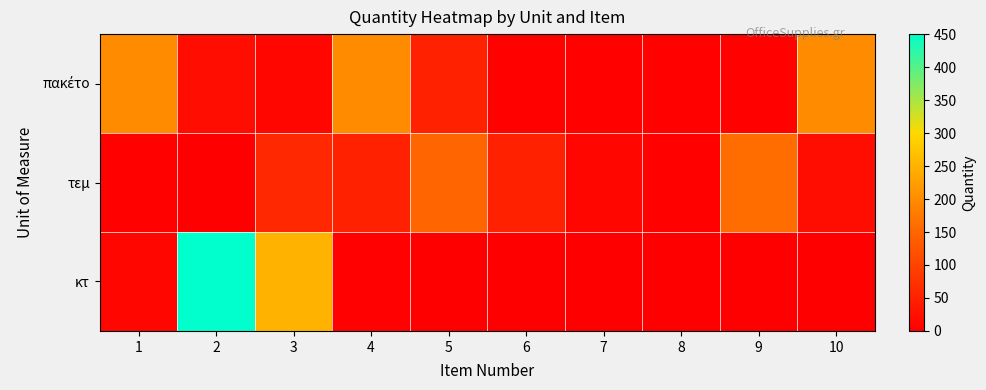

Which series changed the most between 4 and 5?

πακέτο